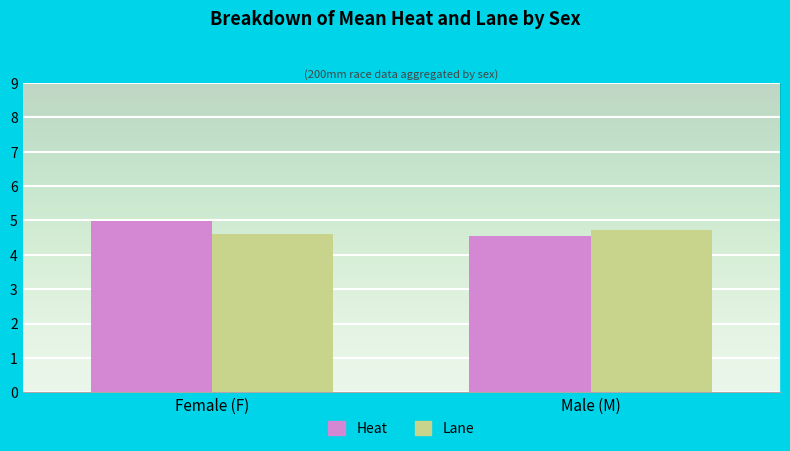

What is the average value of the Heat series?

4.8